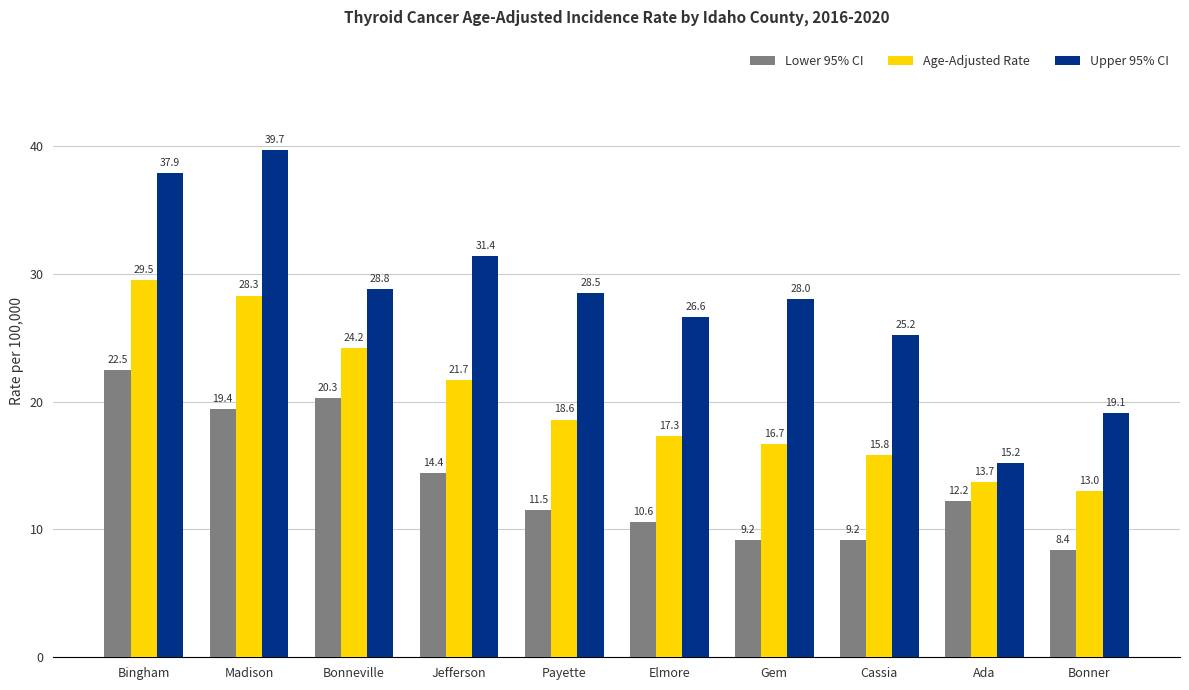

What are all the series names shown in the legend?

Lower 95% CI, Age-Adjusted Rate, Upper 95% CI